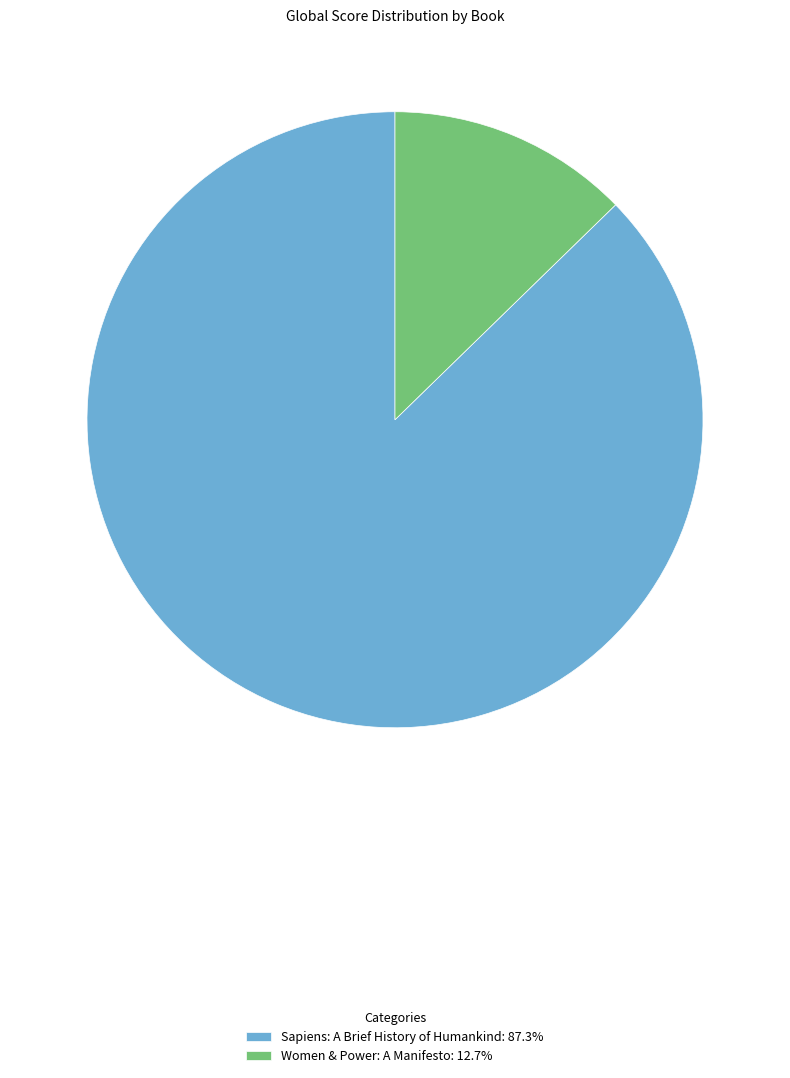

What is the largest slice in the pie chart?

Sapiens: A Brief History of Humankind